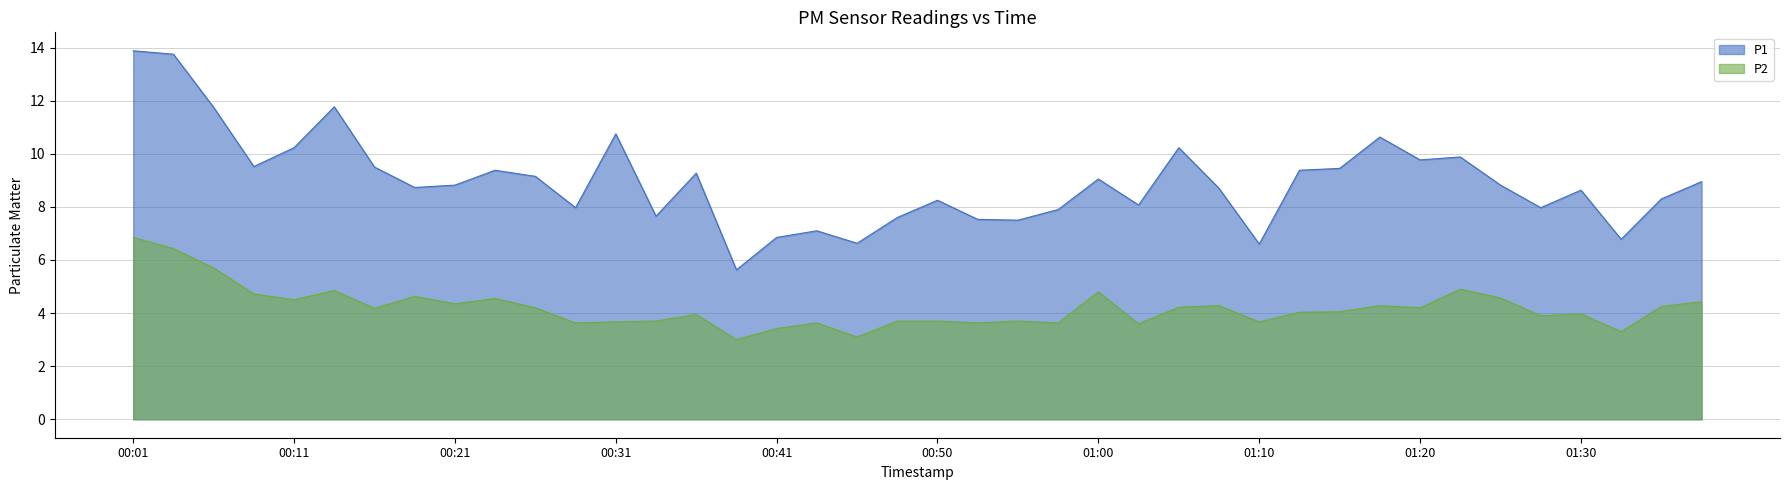

Reading right to left, extract all data points from this chart.

P1: 8.9	8.3	6.8	8.6	8.0	8.8	9.9	9.8	10.6	9.4	9.4	6.6	8.7	10.2	8.1	9.1	7.9	7.5	7.5	8.2	7.6	6.6	7.1	6.8	5.6	9.3	7.7	10.8	8.0	9.2	9.4	8.8	8.7	9.5	11.8	10.2	9.5	11.8	13.8	13.9
P2: 4.4	4.2	3.3	4.0	3.9	4.6	4.9	4.2	4.3	4.0	4.0	3.7	4.3	4.2	3.6	4.8	3.6	3.7	3.6	3.7	3.7	3.1	3.6	3.4	3.0	4.0	3.7	3.7	3.6	4.2	4.5	4.3	4.6	4.2	4.8	4.5	4.7	5.7	6.4	6.8